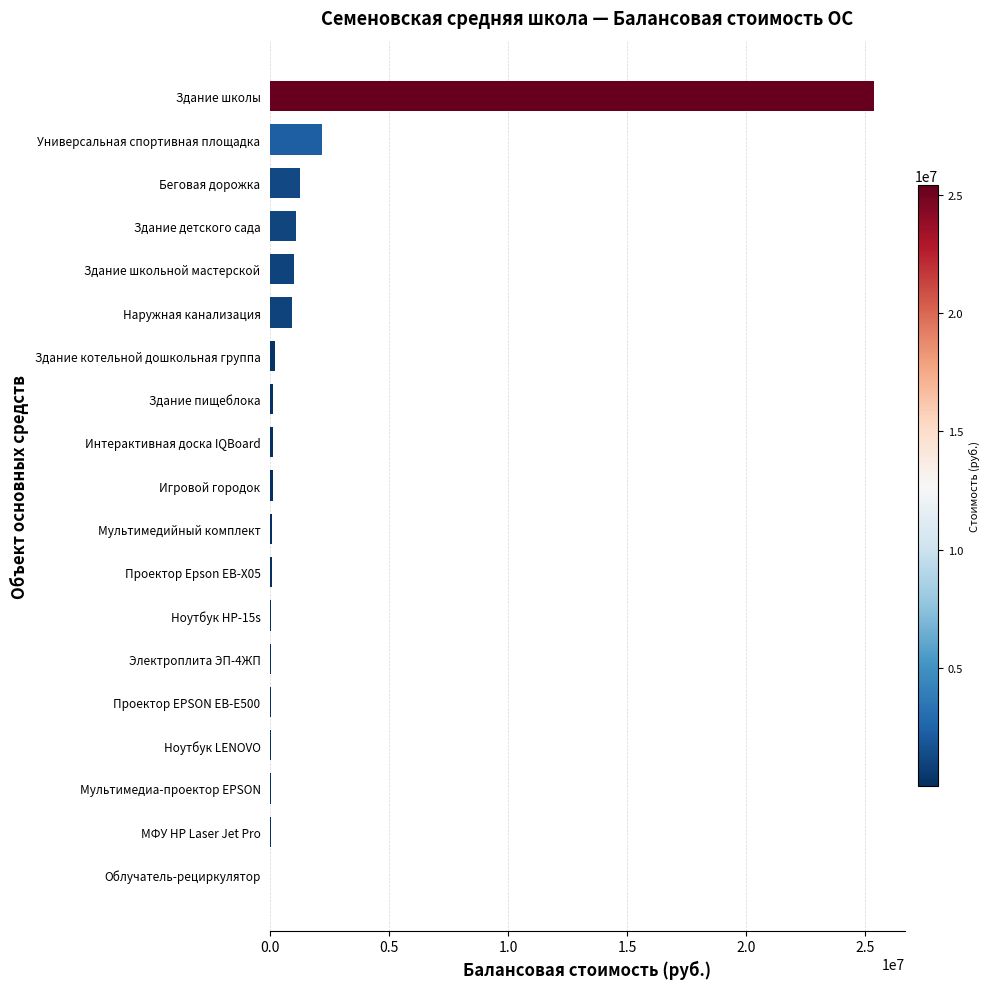

Which has a higher value, Здание школьной мастерской or Облучатель-рециркулятор?

Здание школьной мастерской